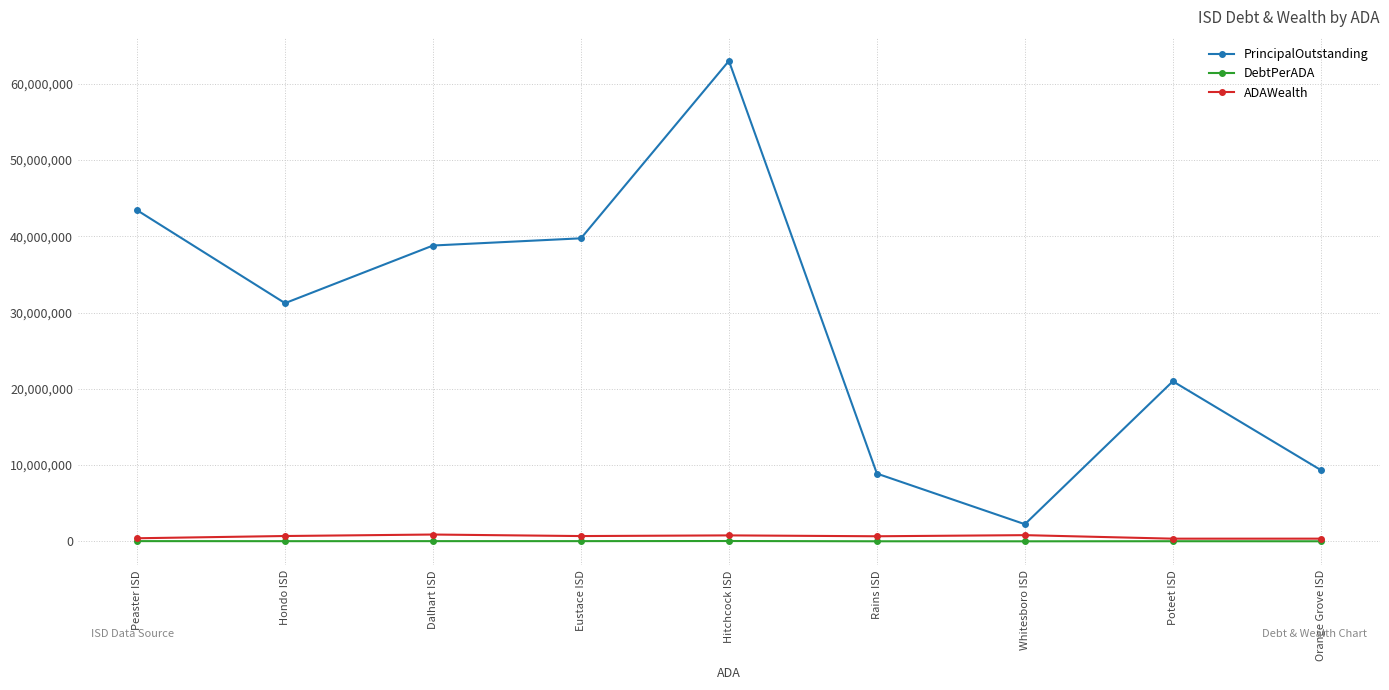

In PrincipalOutstanding, how many points are lower than both neighbors (excluding endpoints)?

2